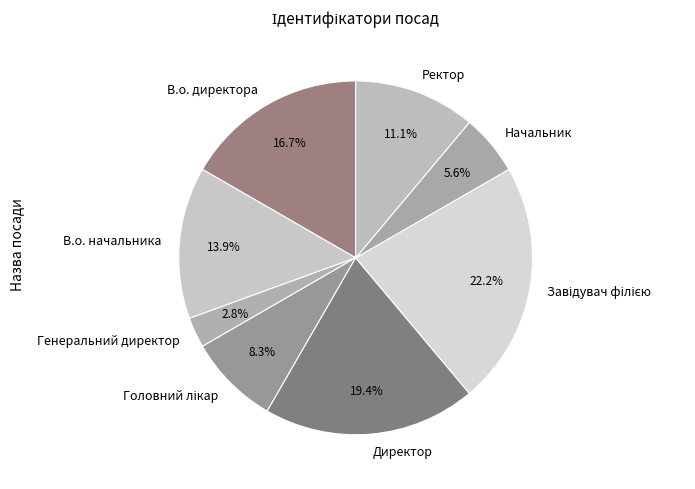

How much of the chart is everything except Генеральний директор?

97.2%